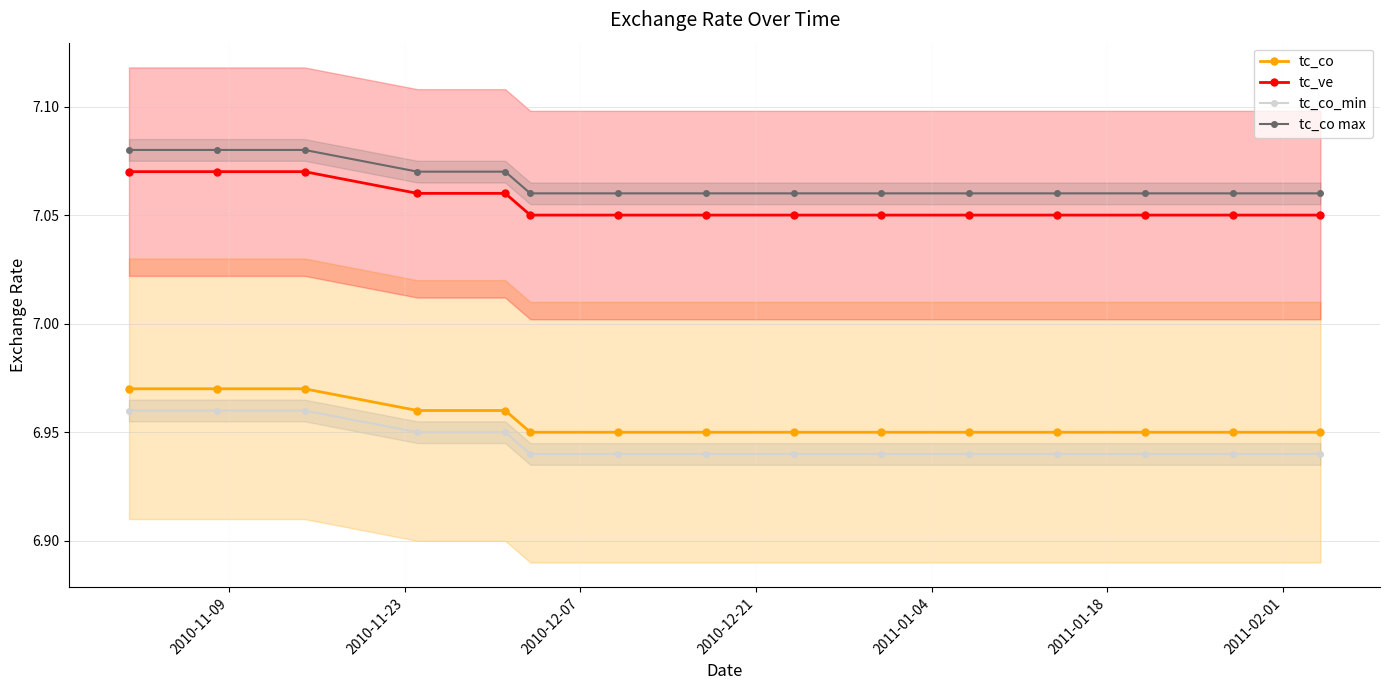

How many tc_co values are between 6 and 7?

15